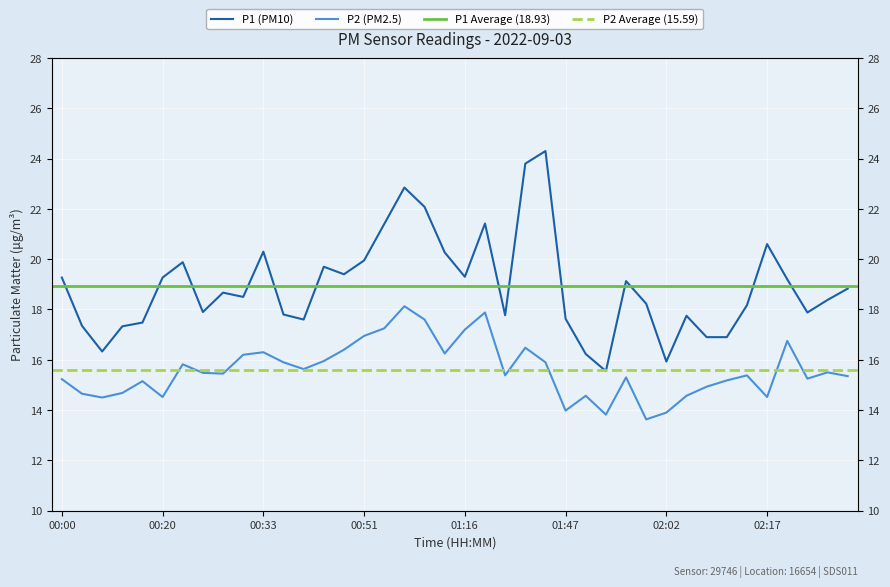

What is the label of the 8th point from the right?

02:10